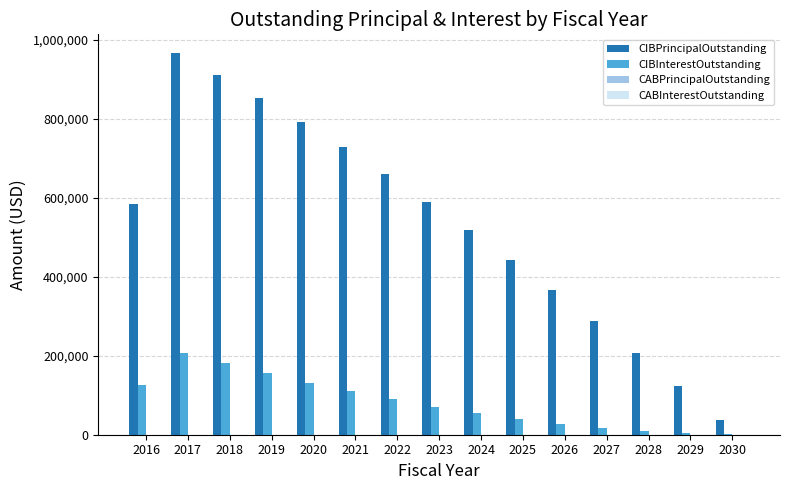

What is the greatest value displayed?

965000.0